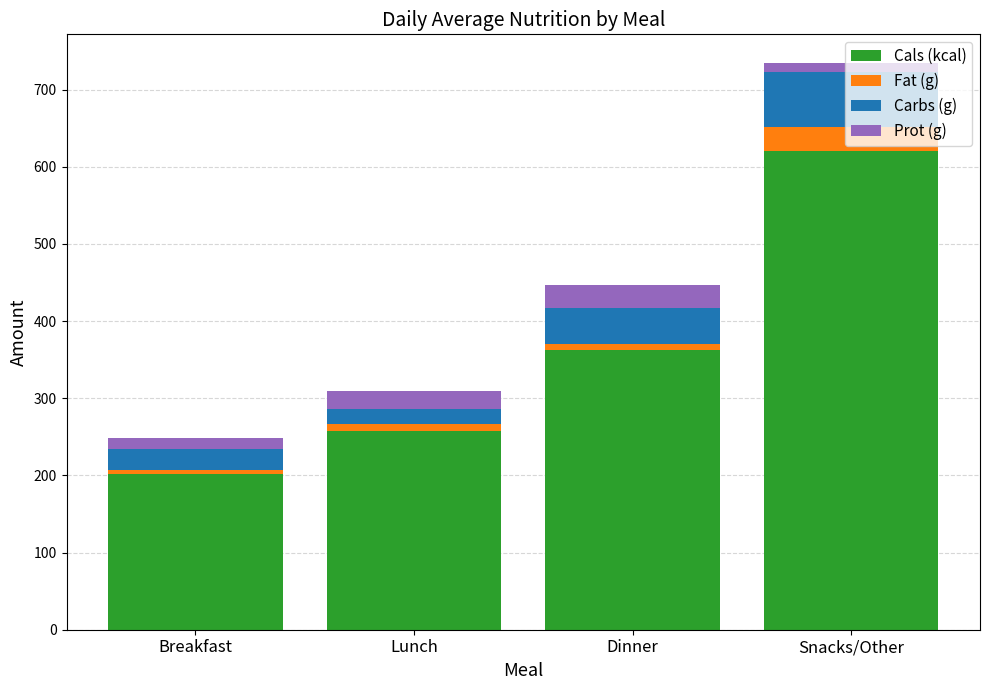

The value of Cals (kcal) at Breakfast is 202.0. True or false?

True